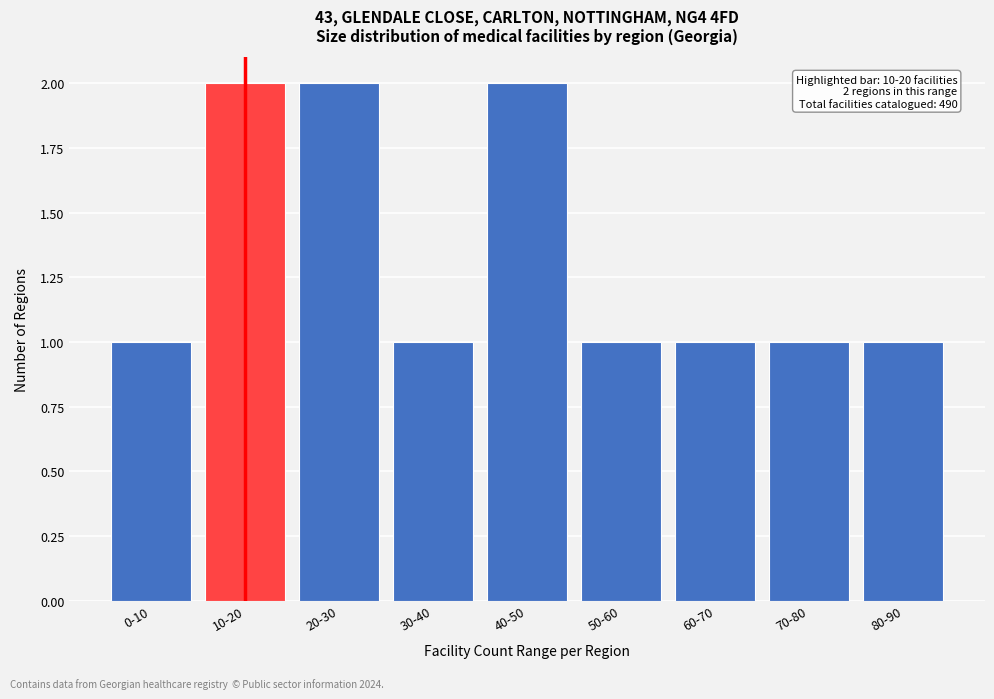

Reading left to right, what are all the values shown in this chart?

0-10=1	10-20=2	20-30=2	30-40=1	40-50=2	50-60=1	60-70=1	70-80=1	80-90=1